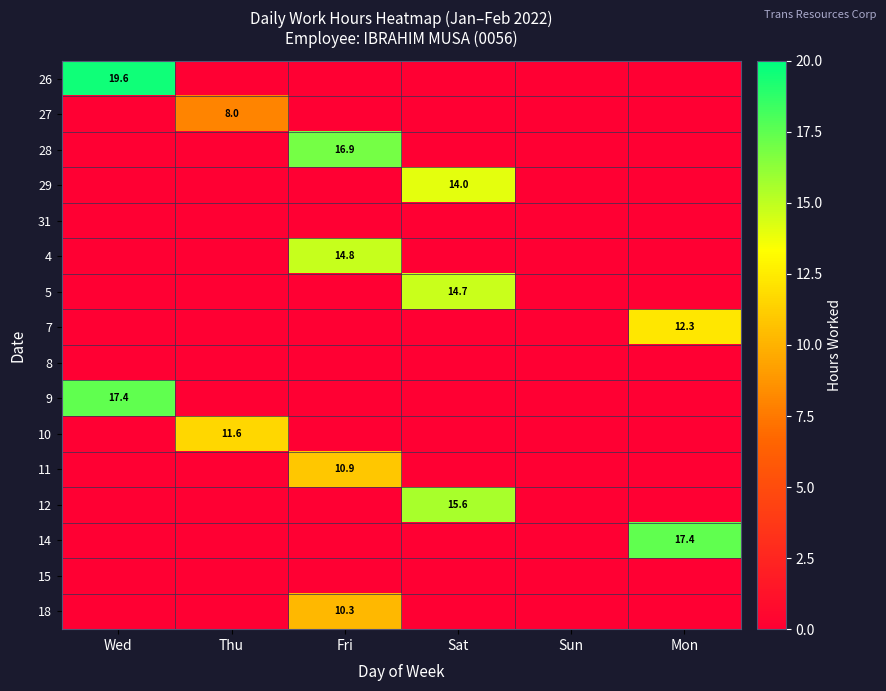

The 12 series shows 10.4 at Sat. True or false?

False